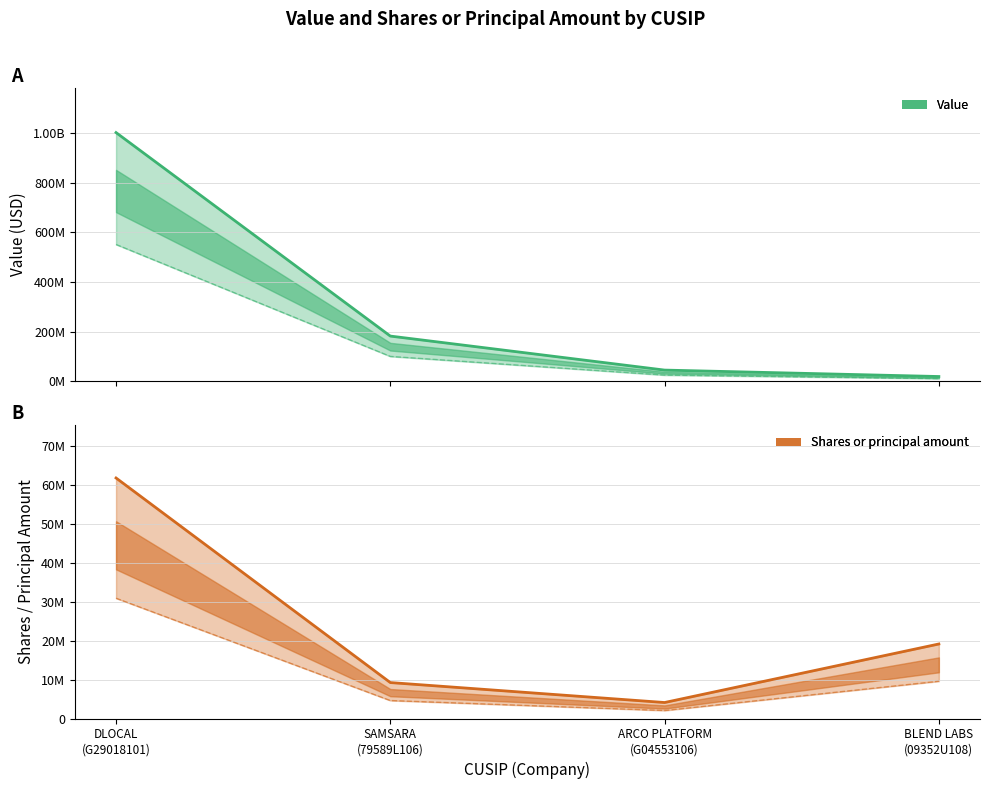

Which series changed the most between SAMSARA (79589L106) and ARCO PLATFORM (G04553106)?

Value